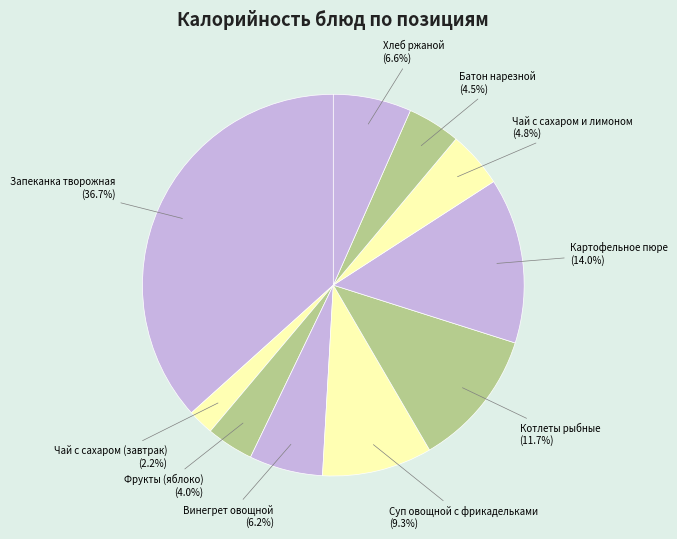

What percentage is the Винегрет овощной slice, to the nearest percent?

6%